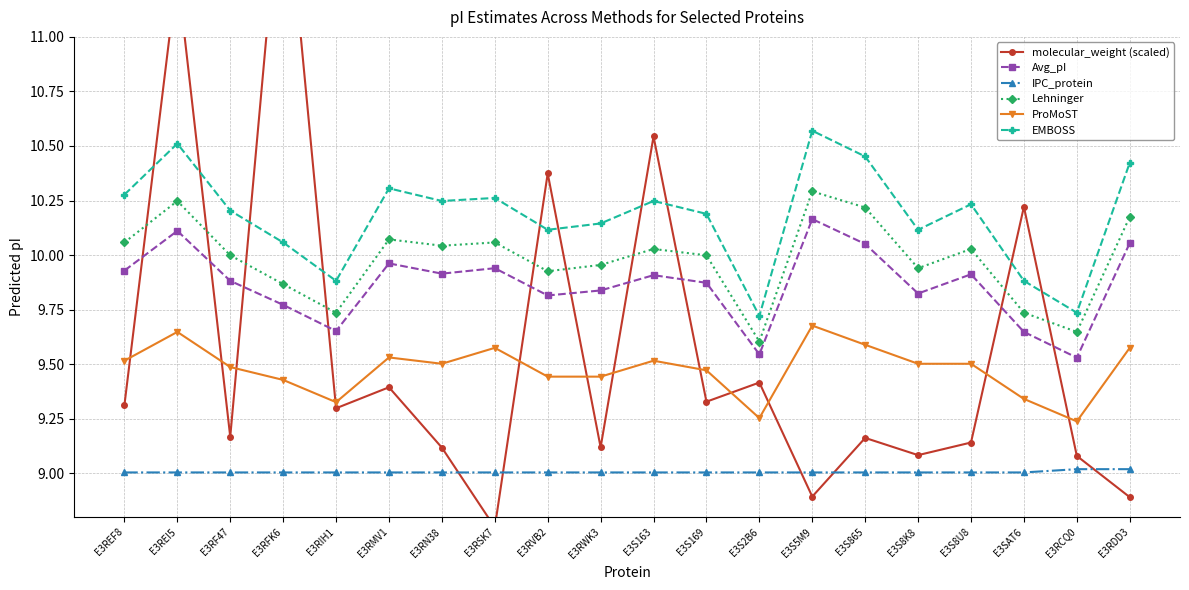

List the labels in order of IPC_protein value, smallest first.

E3REF8, E3REI5, E3RF47, E3RFK6, E3RIH1, E3RMV1, E3RN38, E3RSK7, E3RVB2, E3RWK3, E3S163, E3S169, E3S2B6, E3S5M9, E3S865, E3S8K8, E3S8U8, E3SAT6, E3RCQ0, E3RDD3